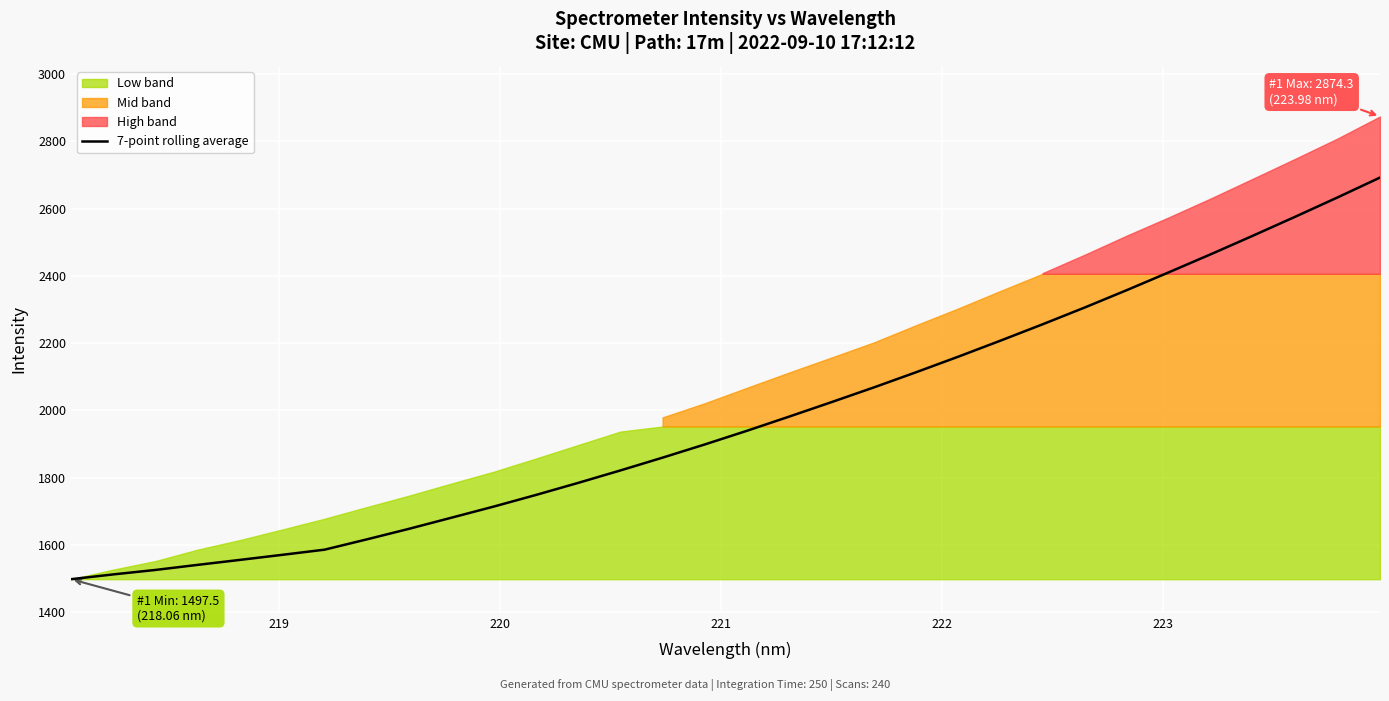

How many lines are shown in the chart?

1